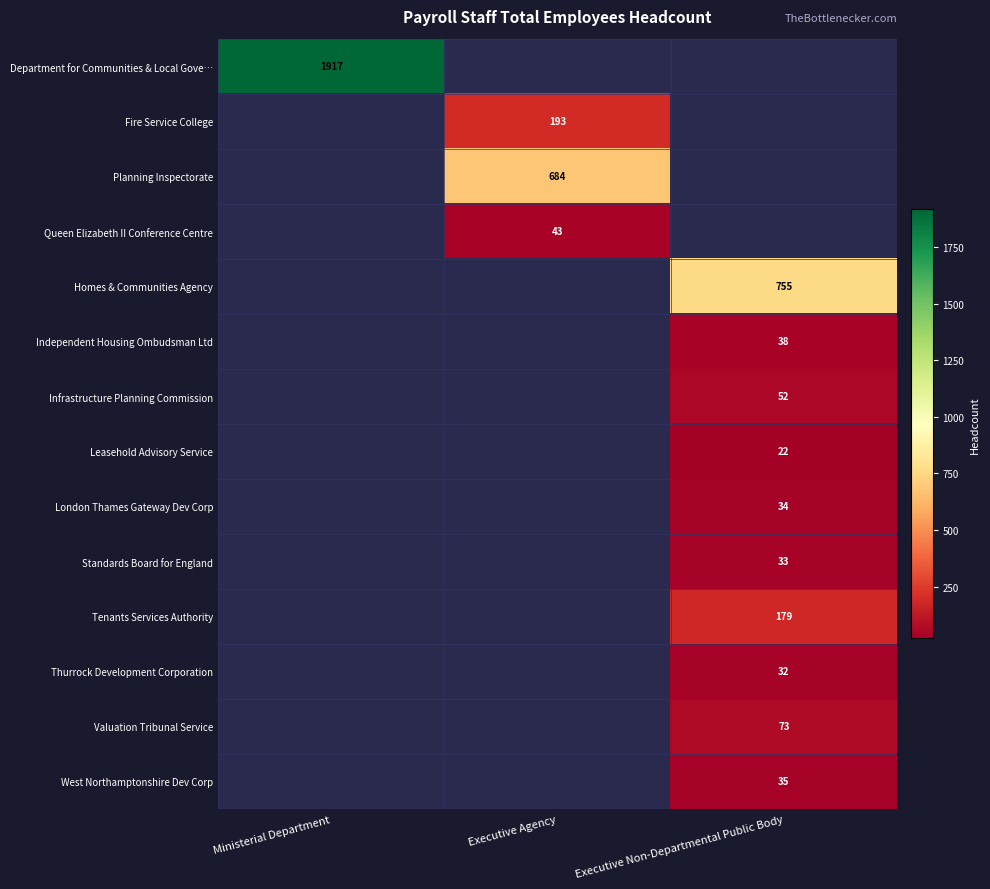

The value of Queen Elizabeth II Conference Centre at Executive Agency is 43. True or false?

True